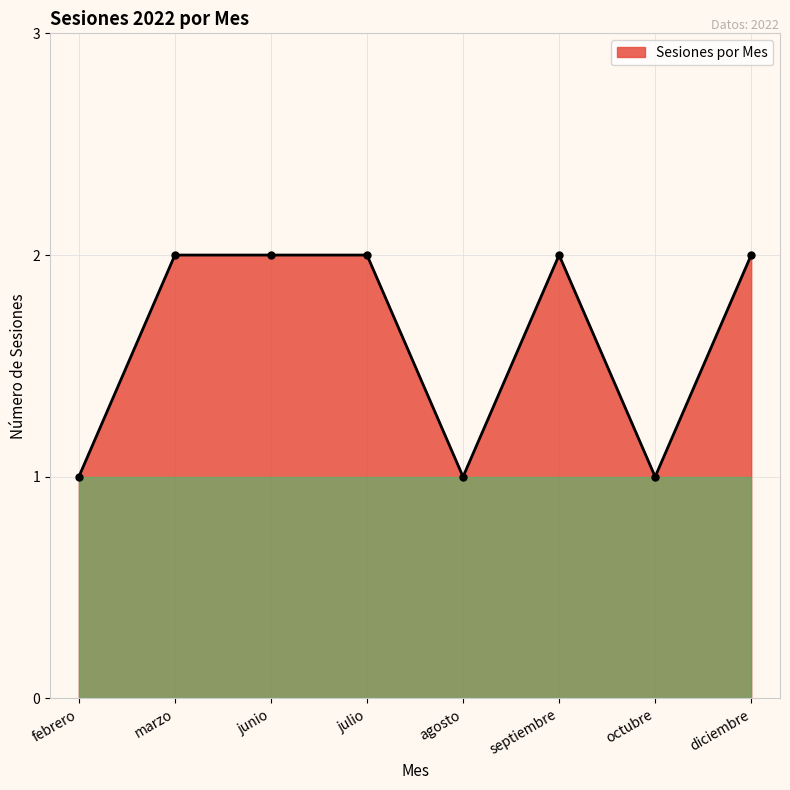

What is the sum of all values?

13